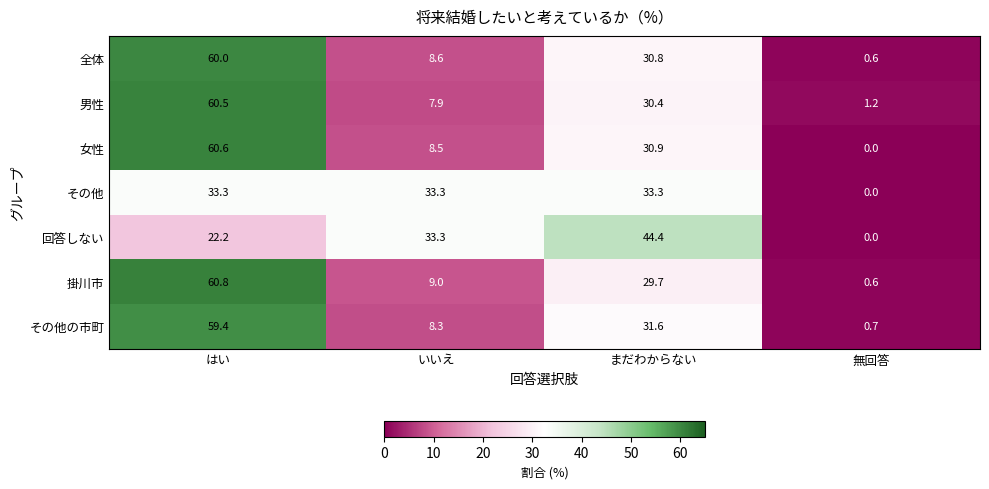

What is the spread (max minus min) of values at まだわからない?

14.7